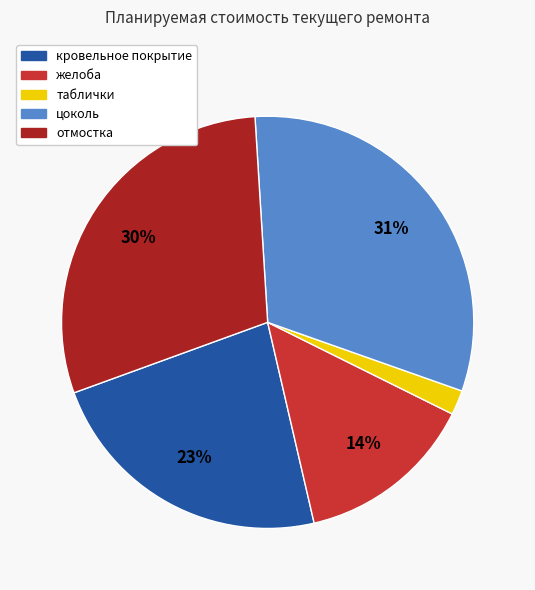

Which category has the smallest portion of the pie?

таблички